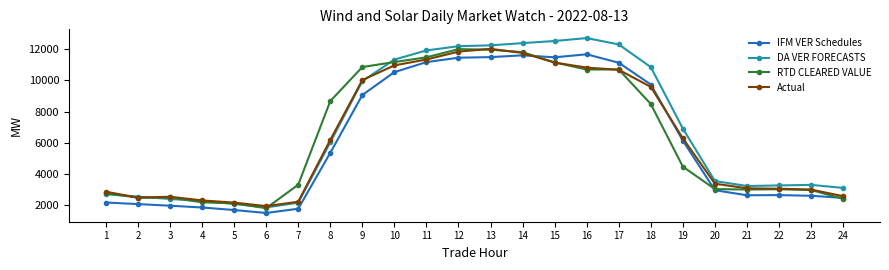

The value of IFM VER Schedules at 18 is 9734.3. True or false?

True